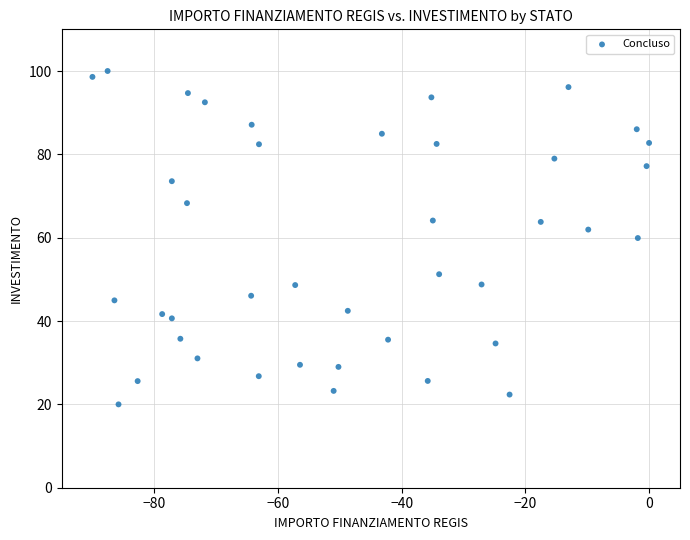

What is the range of X values (max minus min)?

90.0